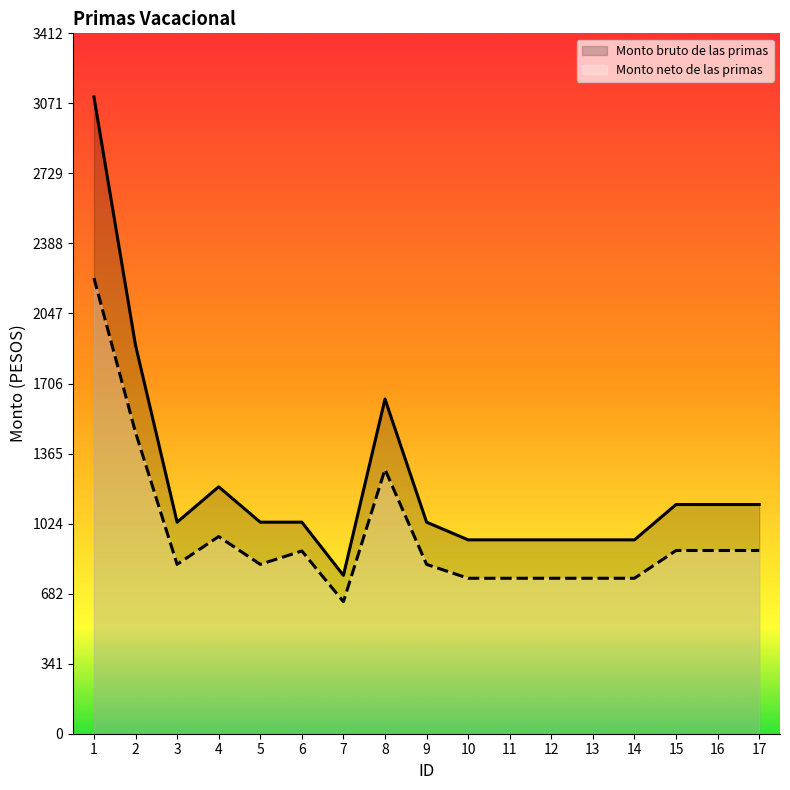

What is the sum of all Monto bruto de las primas values?

20791.4